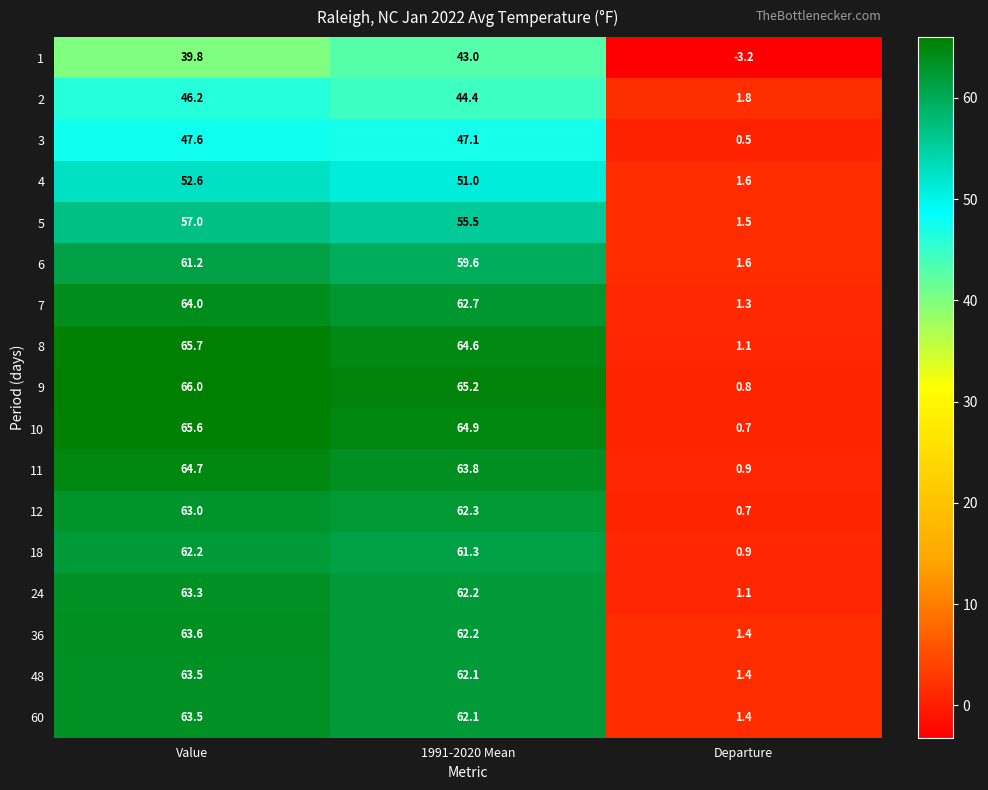

What is the difference between the 9 values at Value and 1991-2020 Mean?

0.8